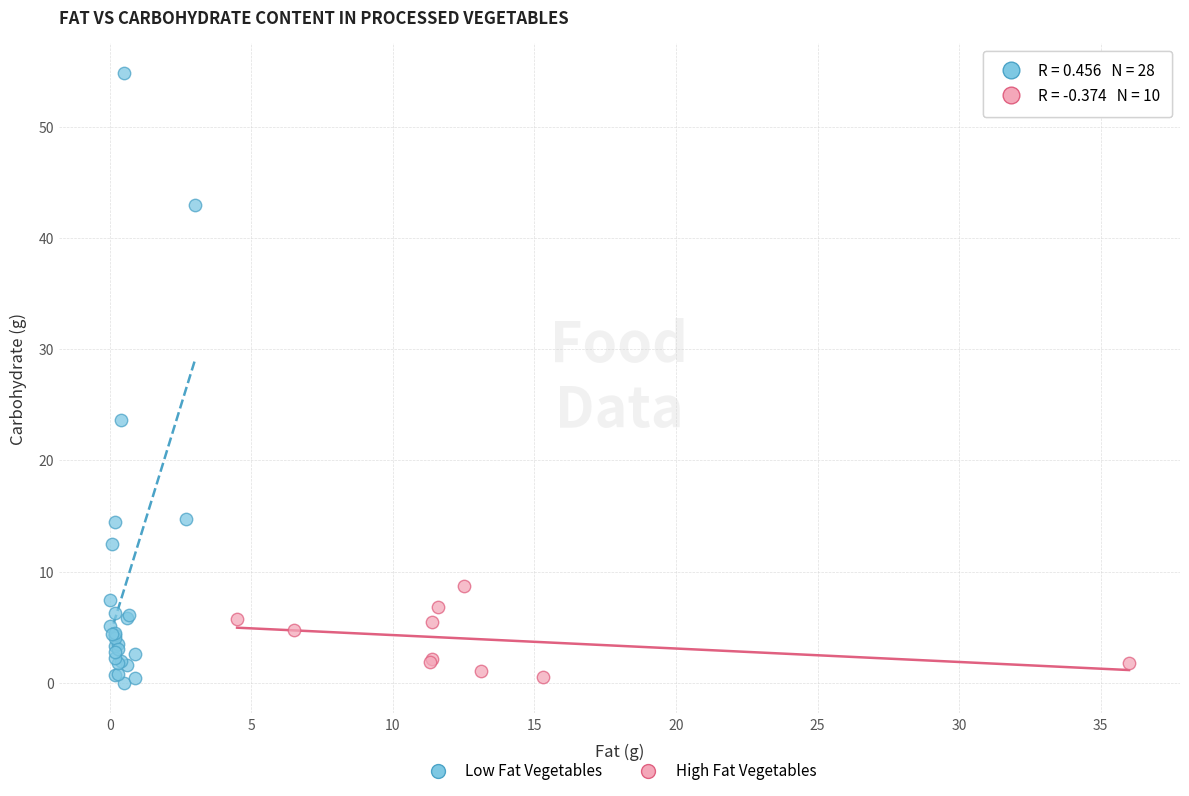

Which series has the widest spread of Y values?

Low Fat Vegetables